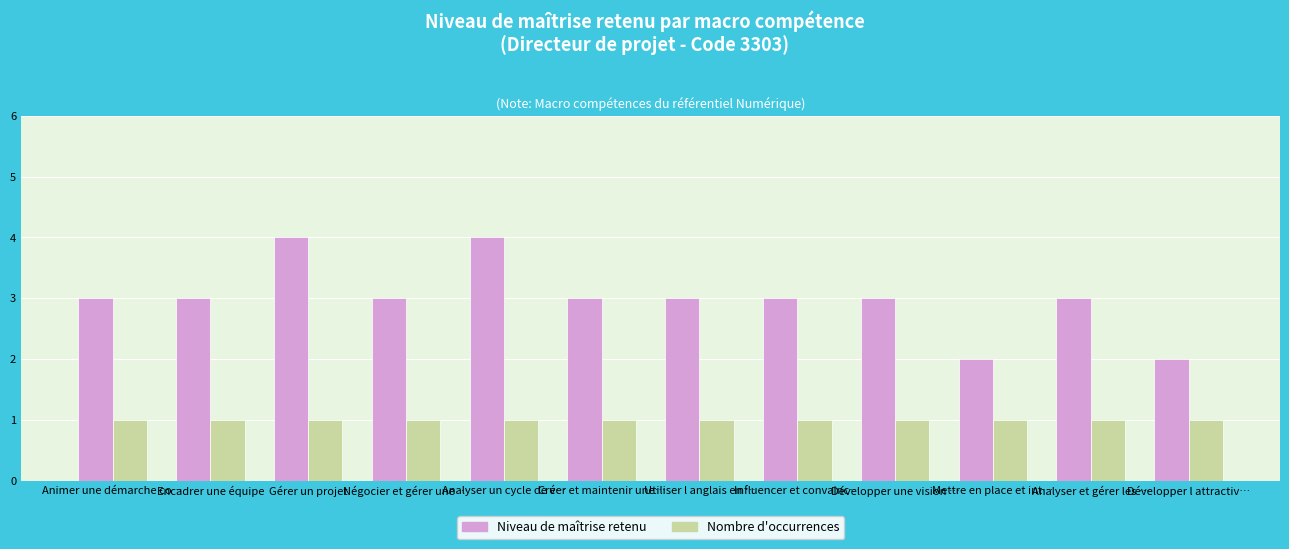

How many data points does each series have?

12